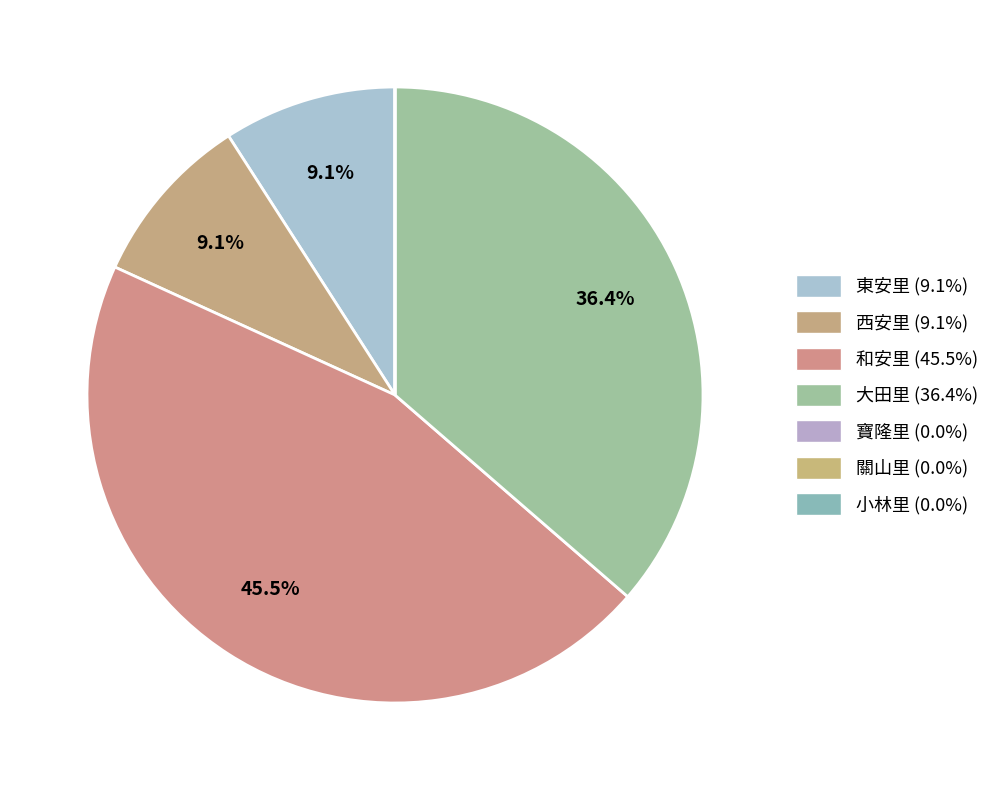

Which slice is the smallest?

寶隆里